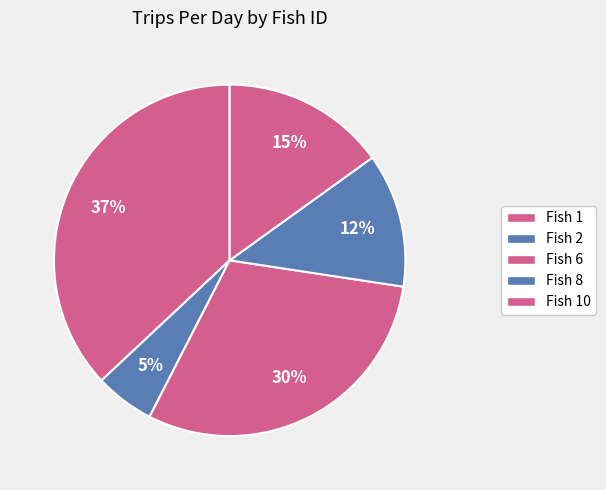

Count the number of slices in the pie.

5